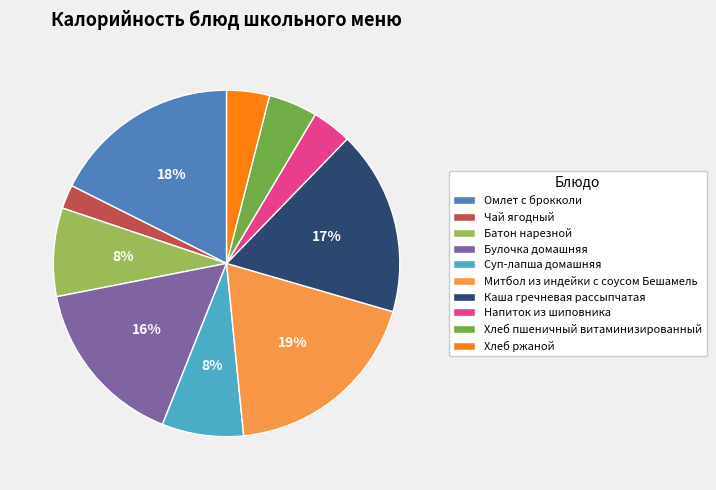

To the nearest percent, what is the average slice percentage?

10%